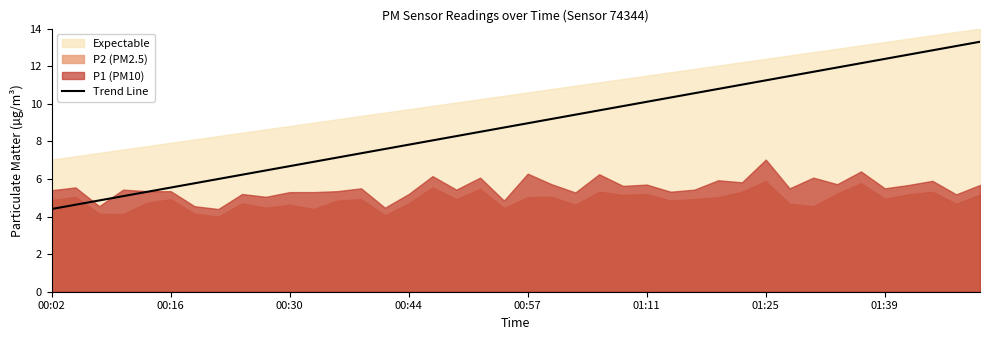

The value of Trend Line at 00:44 is 4.5. True or false?

False